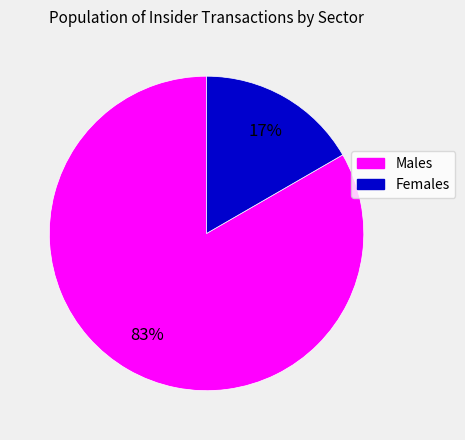

To the nearest percent, what portion does Males represent?

83%